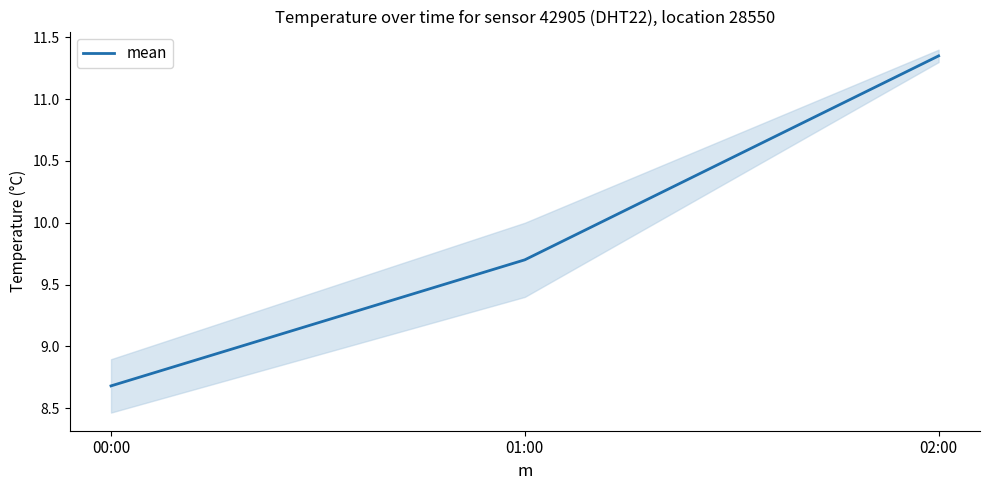

What is the sum of the values at 02:00 and 01:00?

21.1